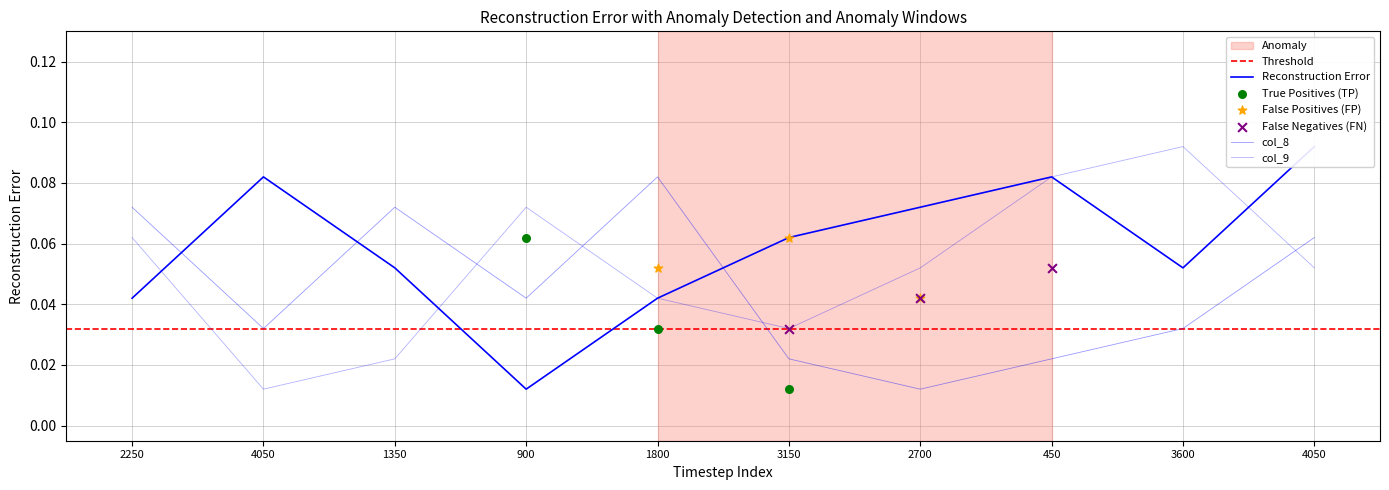

What is the total value across all series at 1800?

0.2